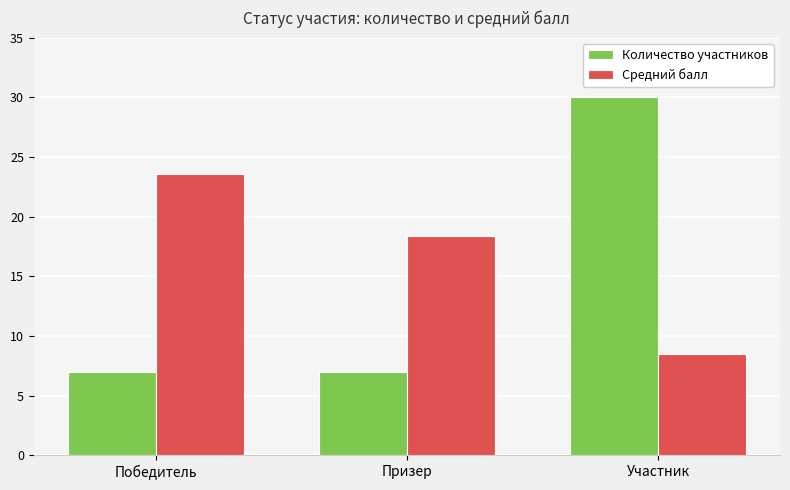

How many bars are there in total?

6